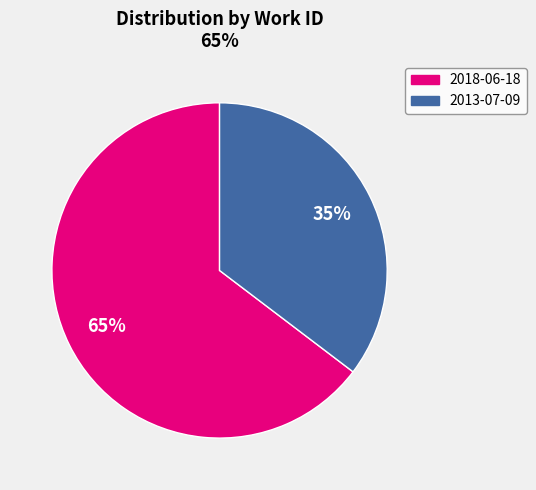

Count the number of slices in the pie.

2